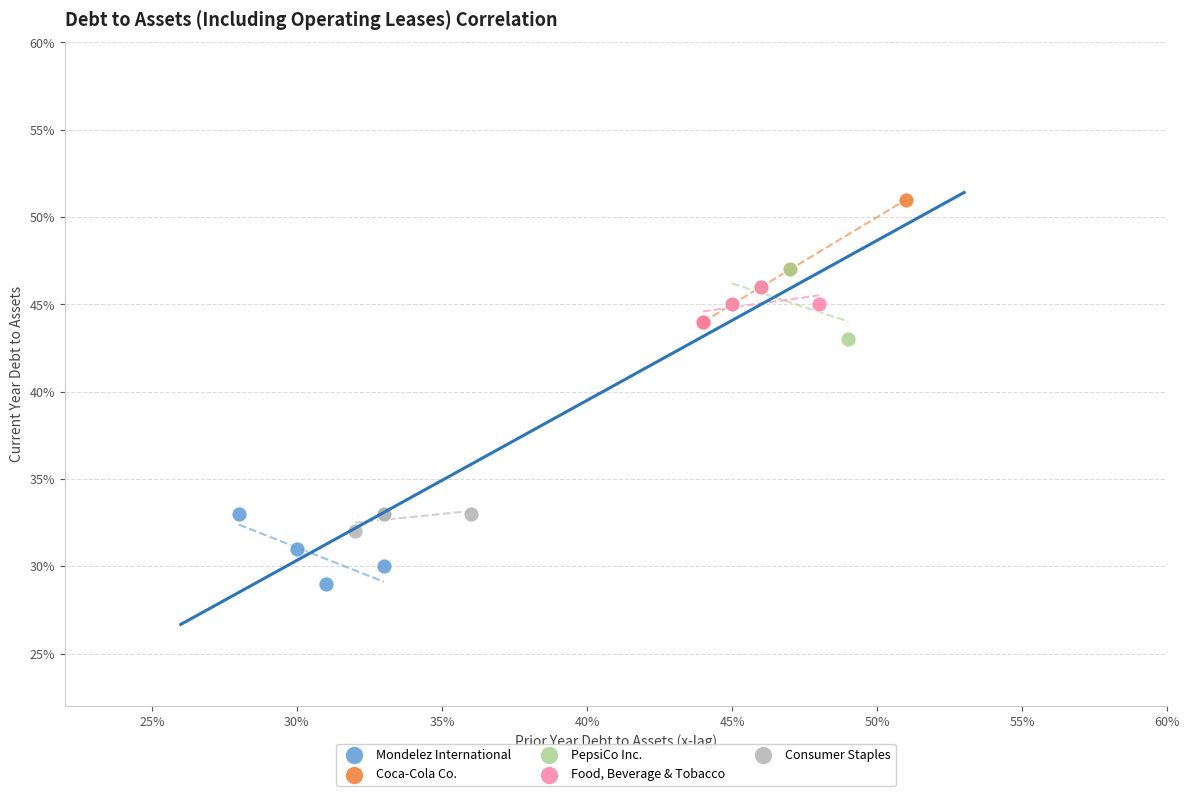

Which series has the widest spread of Y values?

Coca-Cola Co.